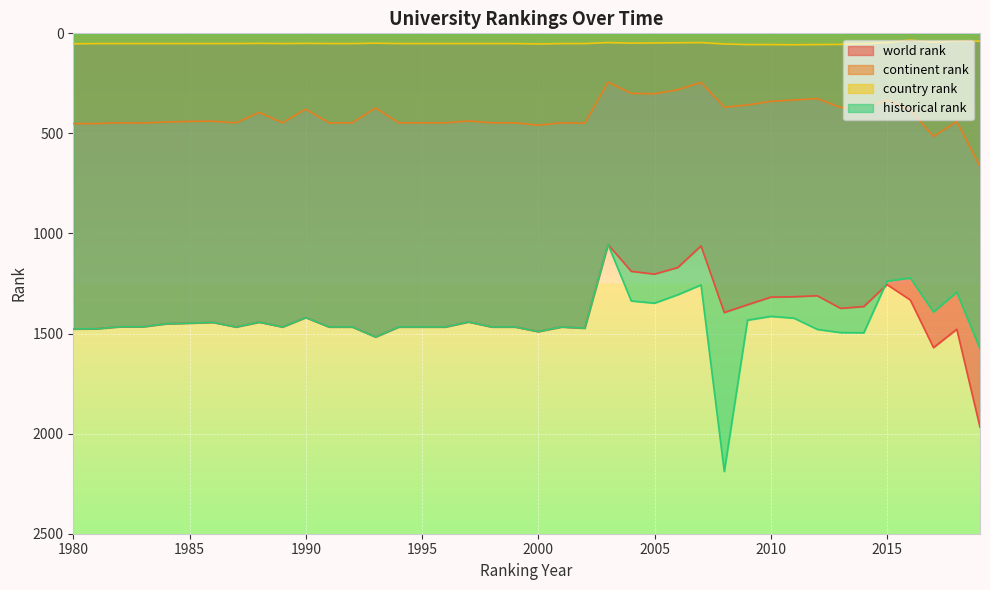

True or false: country rank and world rank cross at least once.

False